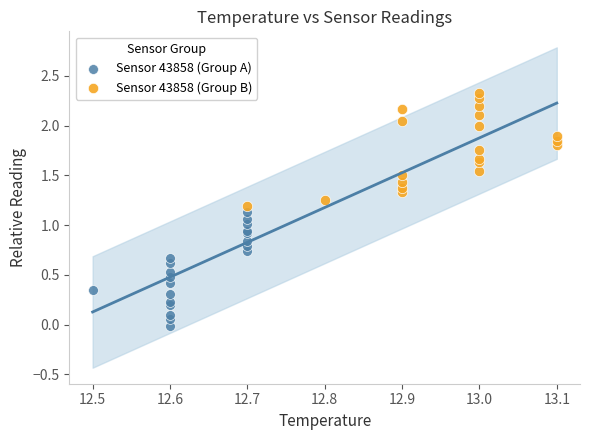

Which series contains the lowest Y value?

Sensor 43858 (Group A)